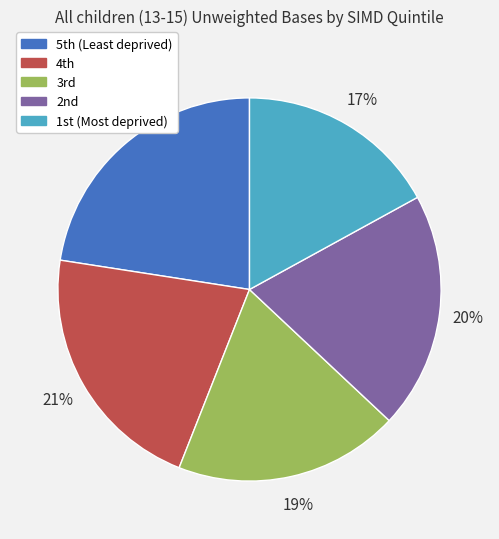

Does any single category account for the majority?

No